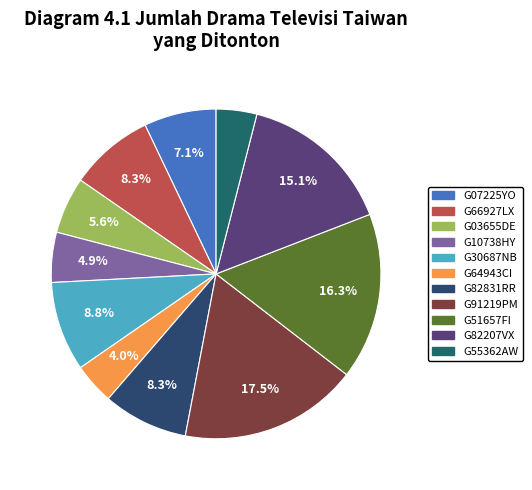

What is the smallest slice in the pie chart?

G55362AW